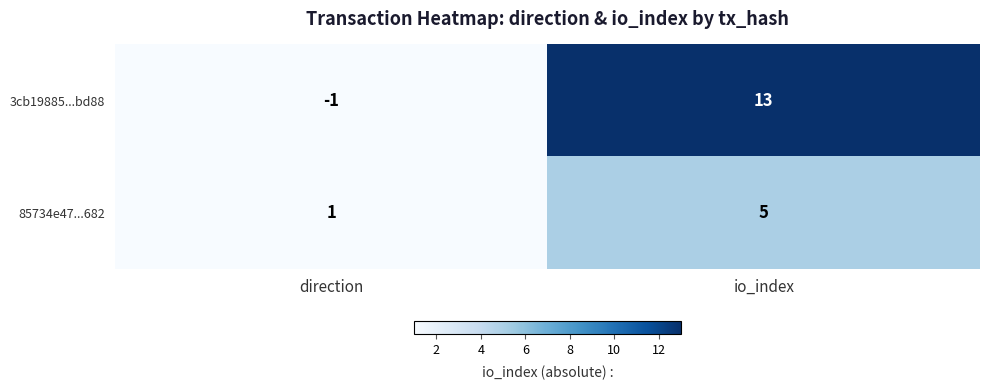

Reading right to left, what are all the values shown in this chart?

3cb19885...bd88: io_index=13	direction=-1
85734e47...682: io_index=5	direction=1